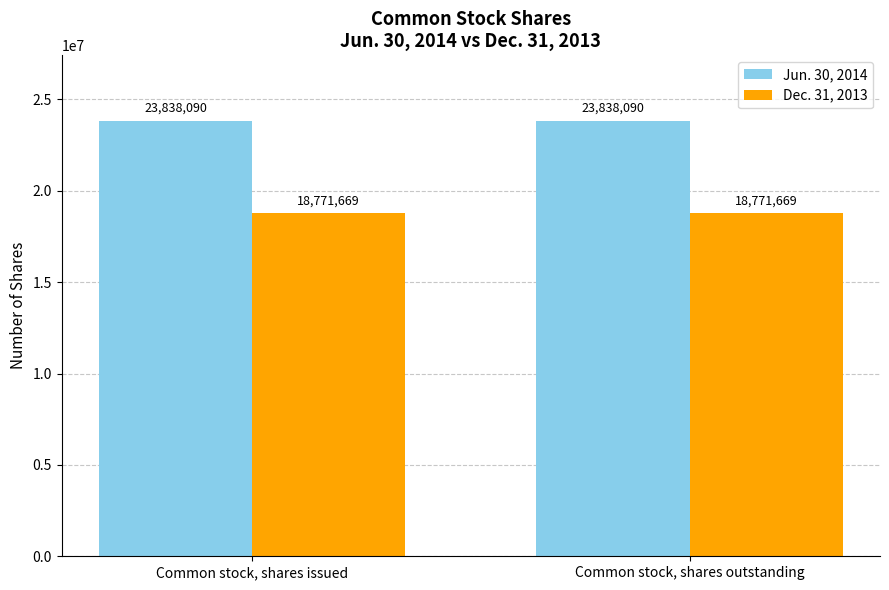

What are all the series names shown in the legend?

Jun. 30, 2014, Dec. 31, 2013